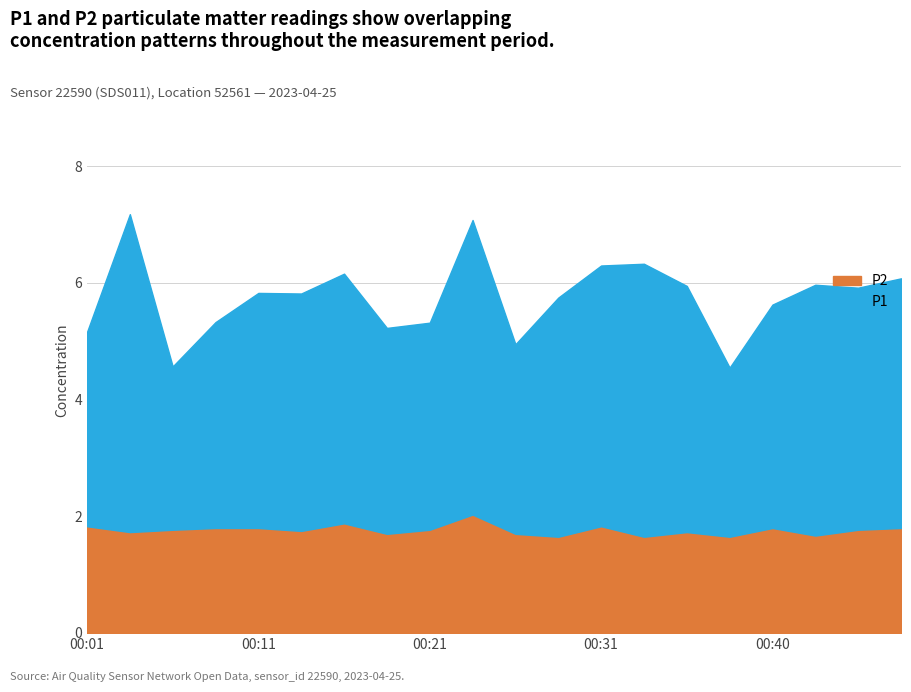

Is it true that P1 equals 4.1 at 00:28?

True